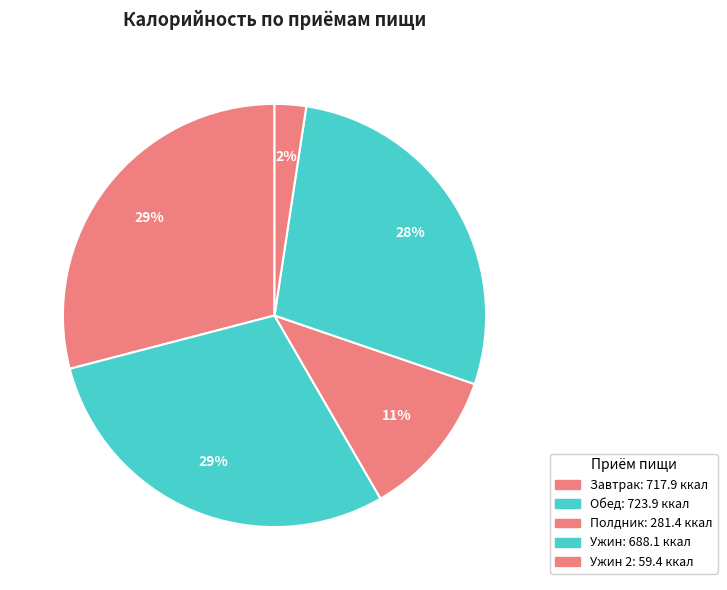

Count the number of slices in the pie.

5